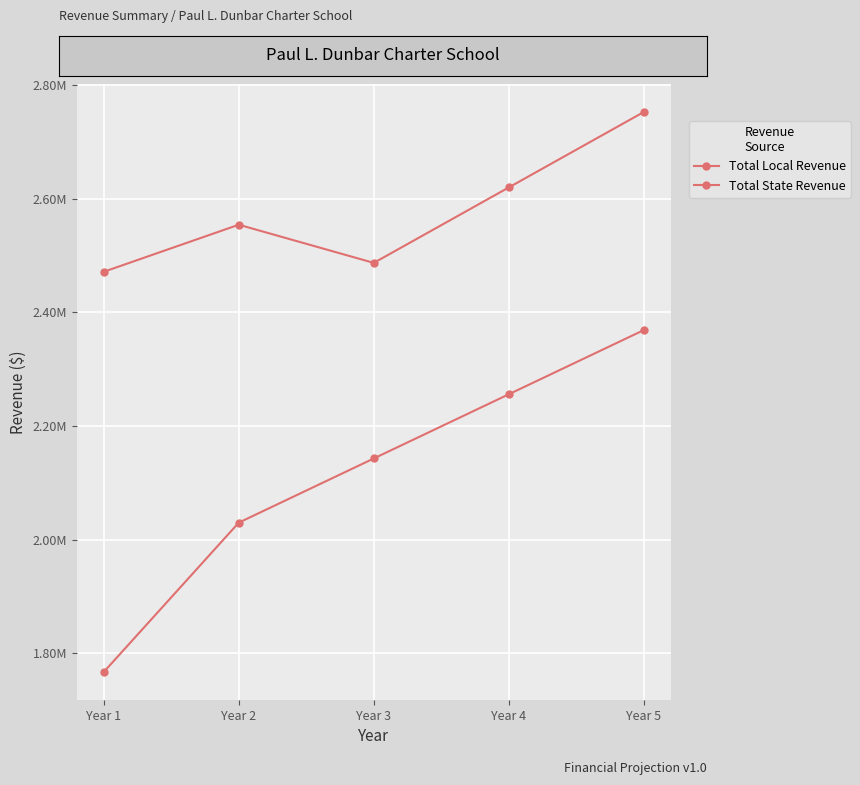

Is this an area chart (filled region under the line)?

No